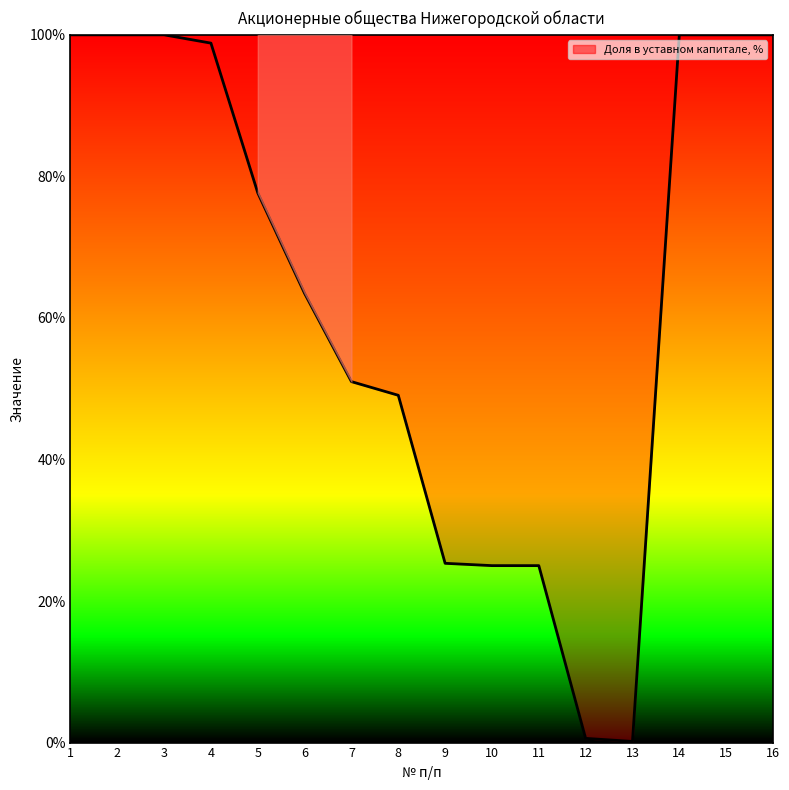

True or false: the data shows 77.7 at 5.

True